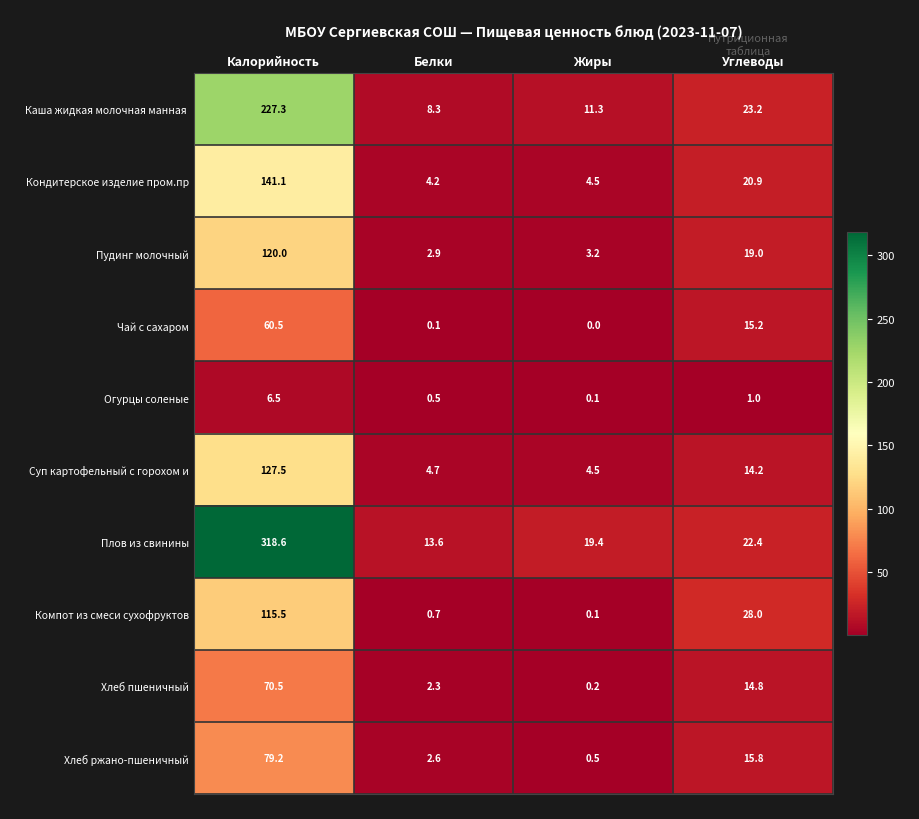

What is the difference between the second highest and second lowest values in the Плов из свинины series?

3.0